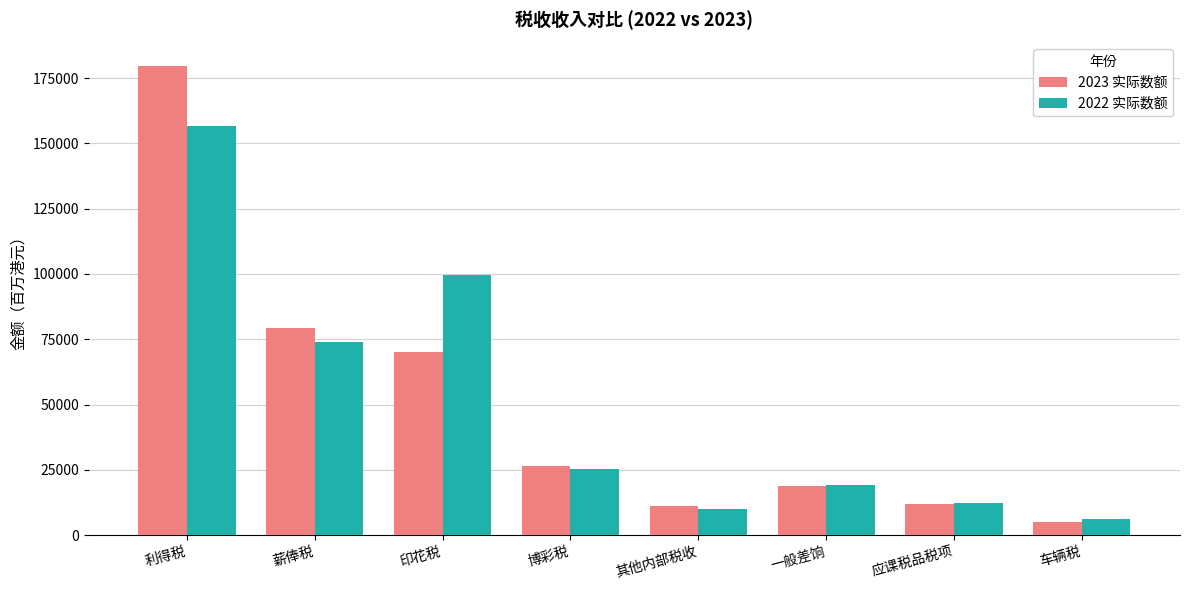

What is the sum of all 2023 实际数额 values?

402457